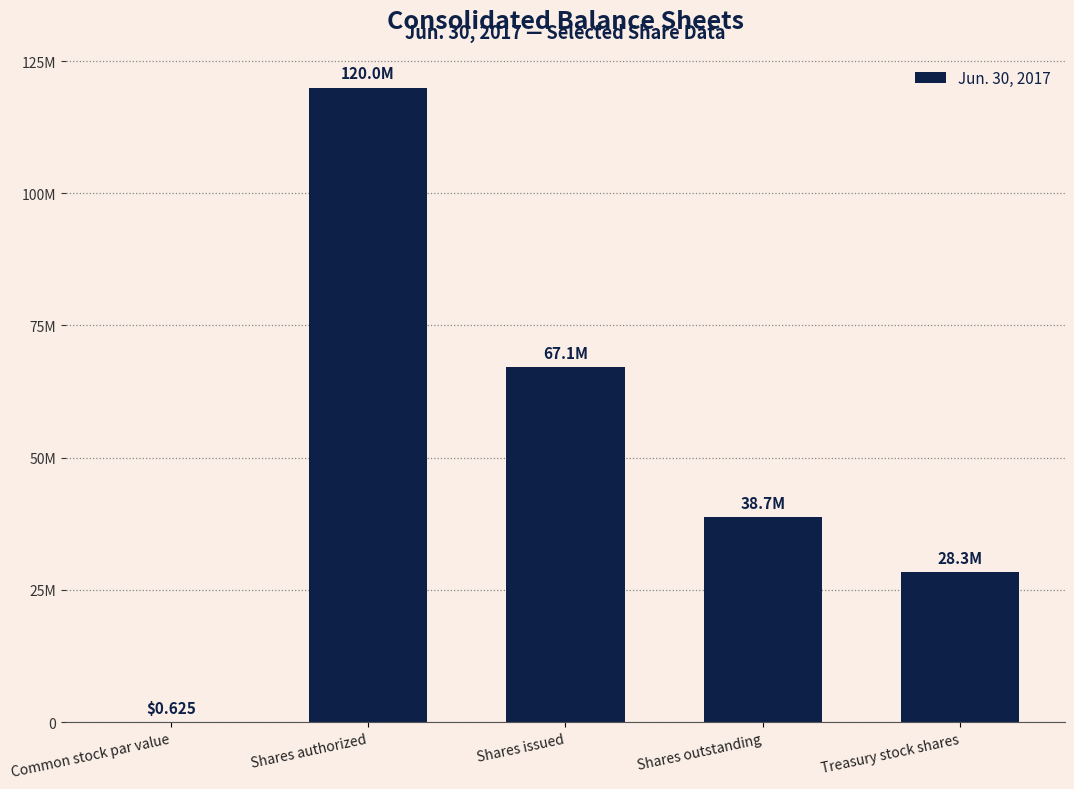

Is it true that the value at Shares outstanding is 59612546.2?

False